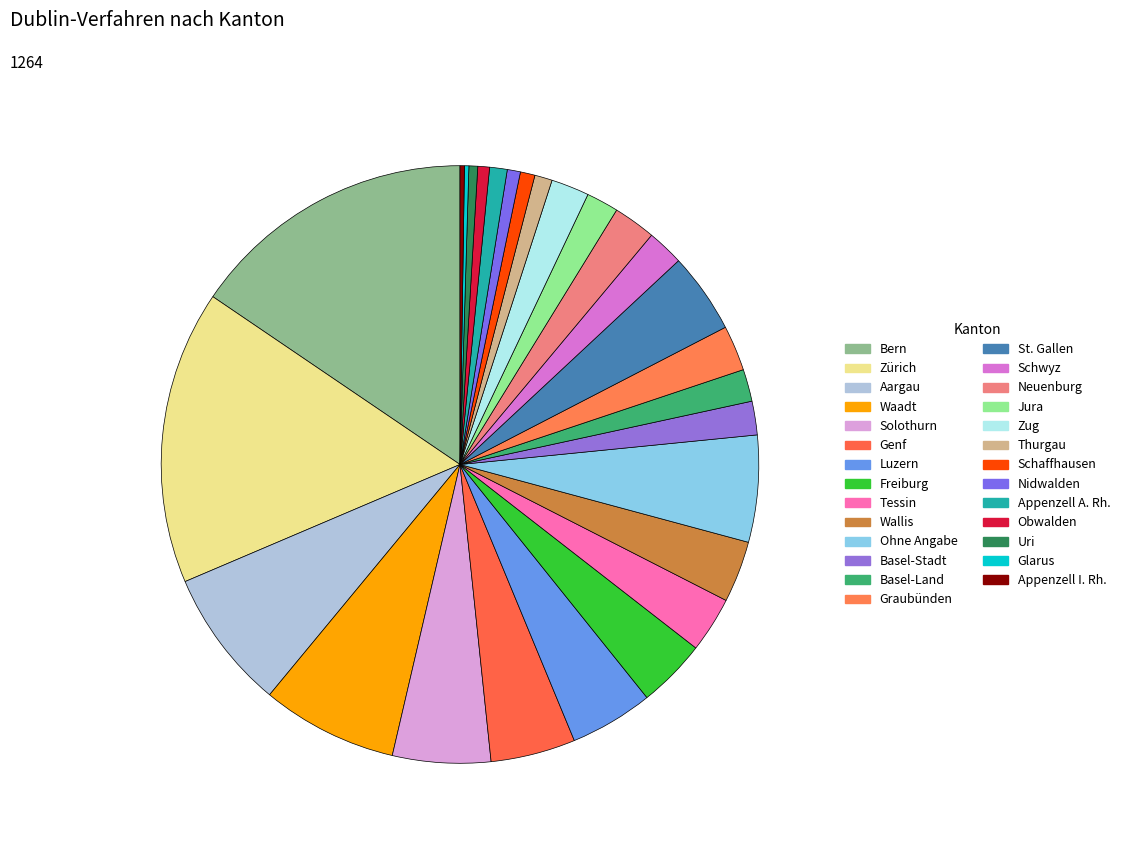

To the nearest percent, what portion does Zug represent?

2%